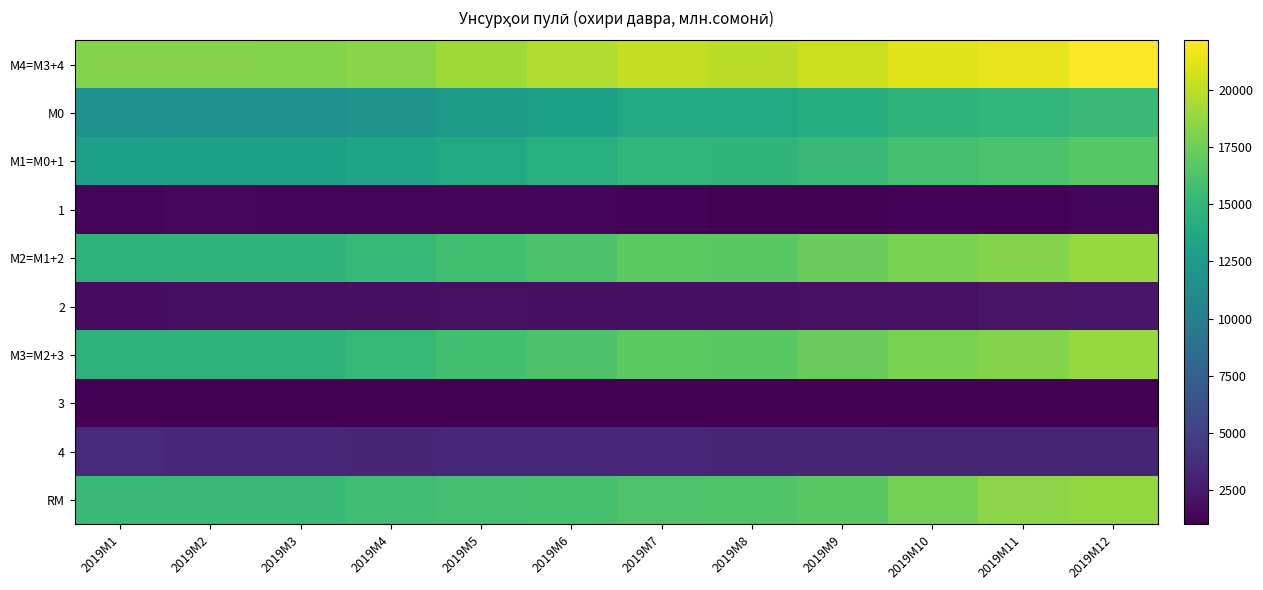

Reading left to right, extract all data points from this chart.

М4=M3+4: 2019M1=18216.6	2019M2=18264.0	2019M3=18135.3	2019M4=18401.3	2019M5=19125.8	2019M6=19619.4	2019M7=20223.0	2019M8=19947.4	2019M9=20580.0	2019M10=21109.4	2019M11=21397.3	2019M12=22164.4
М0: 2019M1=11644.1	2019M2=11616.9	2019M3=11645.9	2019M4=11923.6	2019M5=12562.8	2019M6=13027.5	2019M7=13766.4	2019M8=13817.6	2019M9=14209.5	2019M10=14738.5	2019M11=14949.9	2019M12=15332.5
М1=M0+1: 2019M1=12951.8	2019M2=13044.6	2019M3=13020.1	2019M4=13326.6	2019M5=13870.6	2019M6=14348.1	2019M7=14956.8	2019M8=14814.6	2019M9=15315.9	2019M10=15944.2	2019M11=16137.5	2019M12=16696.7
1: 2019M1=1307.7	2019M2=1427.7	2019M3=1374.2	2019M4=1403.0	2019M5=1307.9	2019M6=1320.6	2019M7=1190.4	2019M8=997.0	2019M9=1106.4	2019M10=1205.7	2019M11=1187.6	2019M12=1364.2
М2=M1+2: 2019M1=14682.0	2019M2=14800.4	2019M3=14792.7	2019M4=15155.8	2019M5=15794.5	2019M6=16228.8	2019M7=16848.9	2019M8=16716.6	2019M9=17287.6	2019M10=17928.2	2019M11=18213.5	2019M12=18936.8
2: 2019M1=1730.2	2019M2=1755.8	2019M3=1772.6	2019M4=1829.1	2019M5=1923.9	2019M6=1880.7	2019M7=1892.1	2019M8=1901.9	2019M9=1971.7	2019M10=1984.0	2019M11=2076.0	2019M12=2240.1
М3=M2+3: 2019M1=14682.0	2019M2=14800.4	2019M3=14792.7	2019M4=15155.8	2019M5=15794.5	2019M6=16228.8	2019M7=16848.9	2019M8=16716.6	2019M9=17287.6	2019M10=17928.2	2019M11=18213.5	2019M12=18936.8
3: 2019M1=0.0	2019M2=0.0	2019M3=0.0	2019M4=0.0	2019M5=0.0	2019M6=0.0	2019M7=0.0	2019M8=0.0	2019M9=0.0	2019M10=0.0	2019M11=0.0	2019M12=0.0
4: 2019M1=3534.6	2019M2=3463.6	2019M3=3342.6	2019M4=3245.6	2019M5=3331.3	2019M6=3390.6	2019M7=3374.1	2019M8=3230.8	2019M9=3292.5	2019M10=3181.3	2019M11=3183.8	2019M12=3227.6
RM: 2019M1=15305.2	2019M2=15297.8	2019M3=15359.4	2019M4=15686.9	2019M5=15874.6	2019M6=15992.5	2019M7=16364.5	2019M8=16383.4	2019M9=16723.5	2019M10=17725.2	2019M11=18501.7	2019M12=18745.9